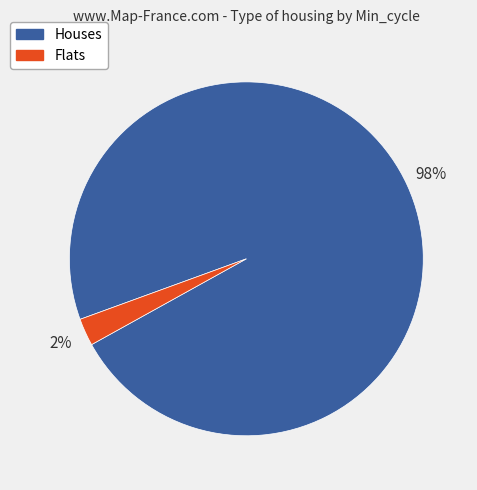

Is there a majority slice in this chart?

Yes